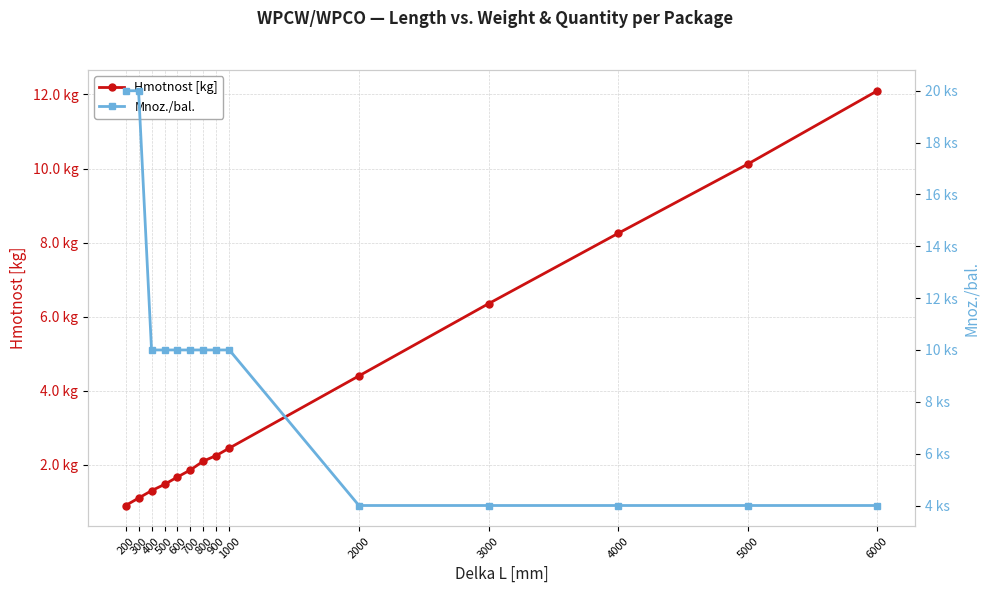

At which category does the chart reach its peak across all series?

200